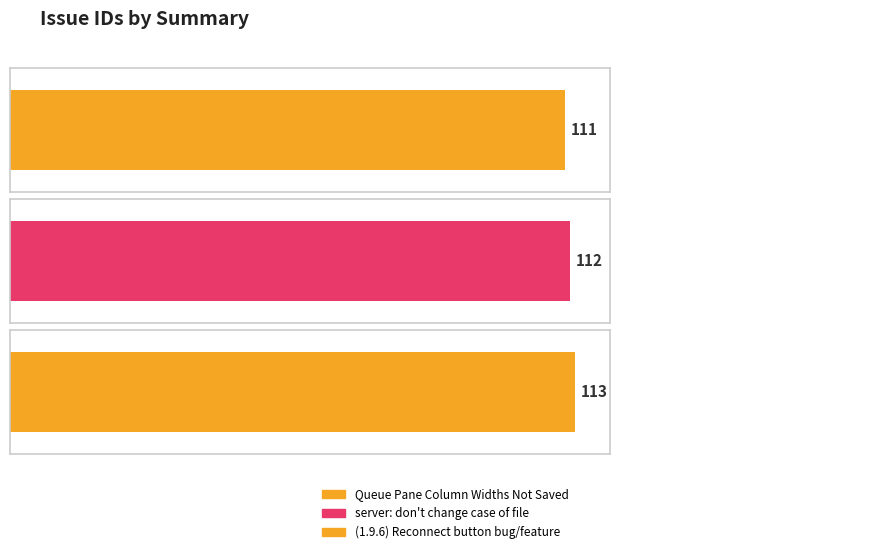

Rank the categories by value from highest to lowest.

(1.9.6) Reconnect button bug/feature, server: don't change case of file, Queue Pane Column Widths Not Saved